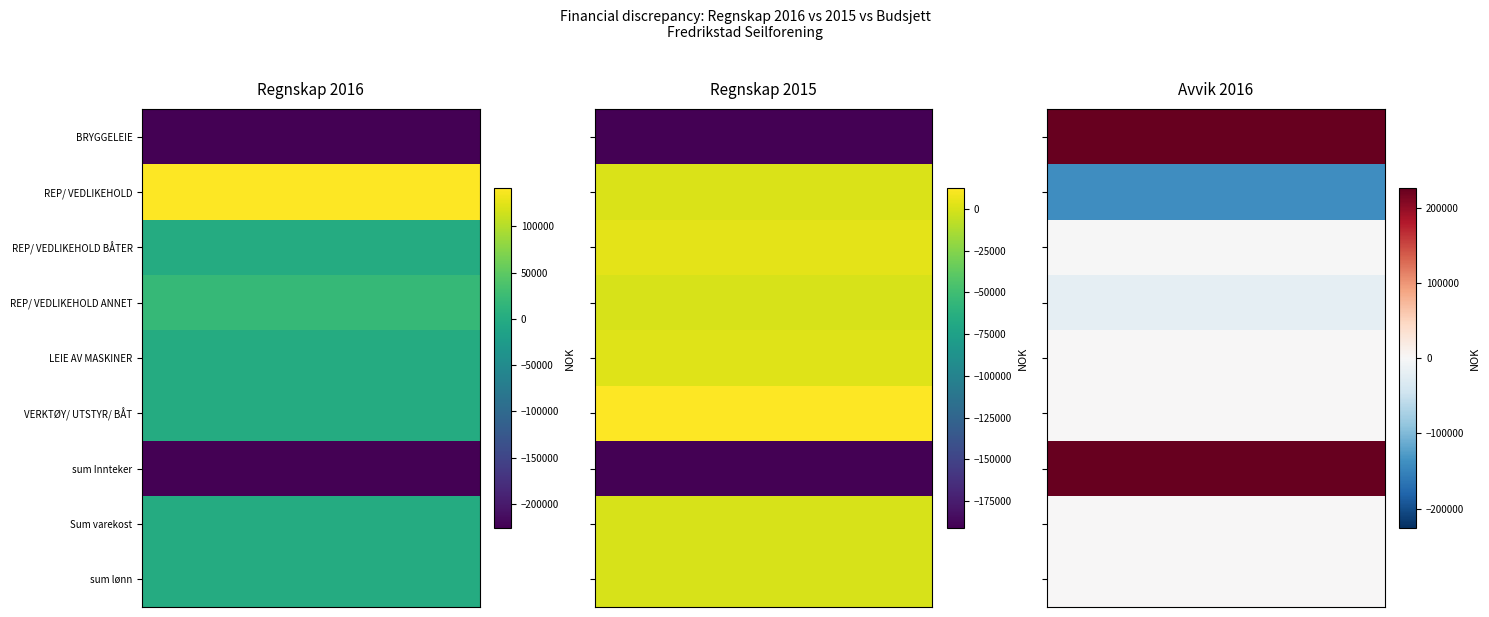

List the labels in order of REP/ VEDLIKEHOLD BÅTER/ UTSTYR value, largest first.

Regnskap 2015, Regnskap 2016, Avvik 2016